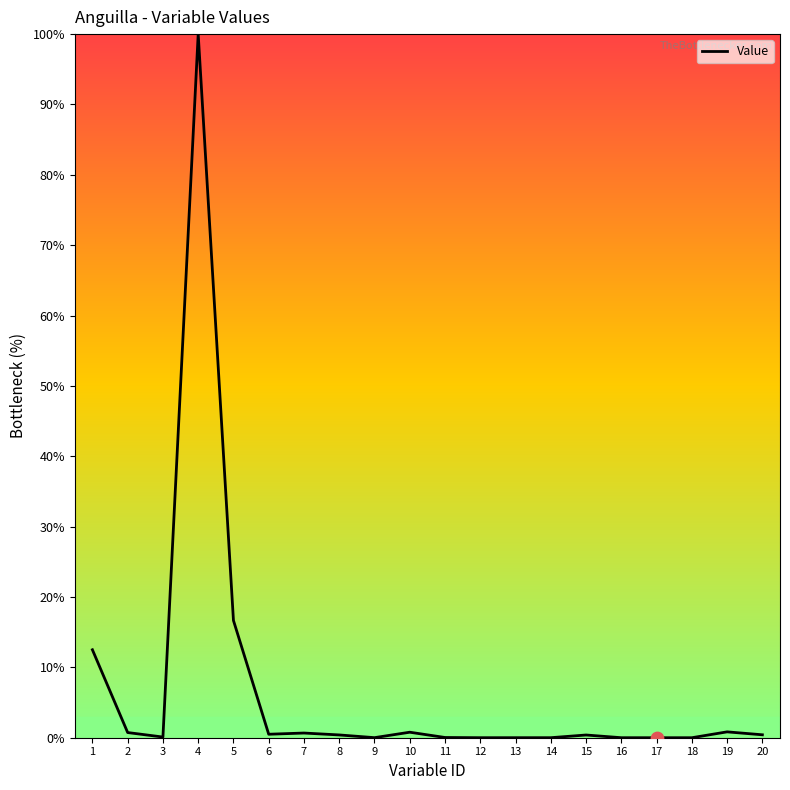

Between 4 and 10, which is larger?

4